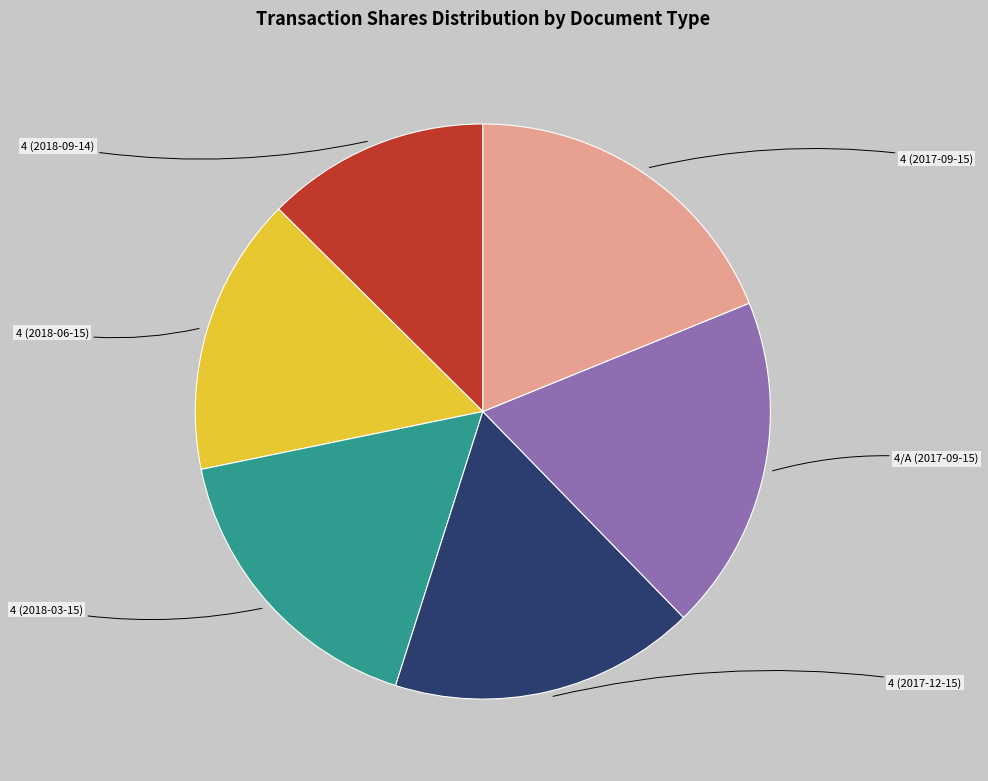

Is there any slice that represents more than half of the pie?

No